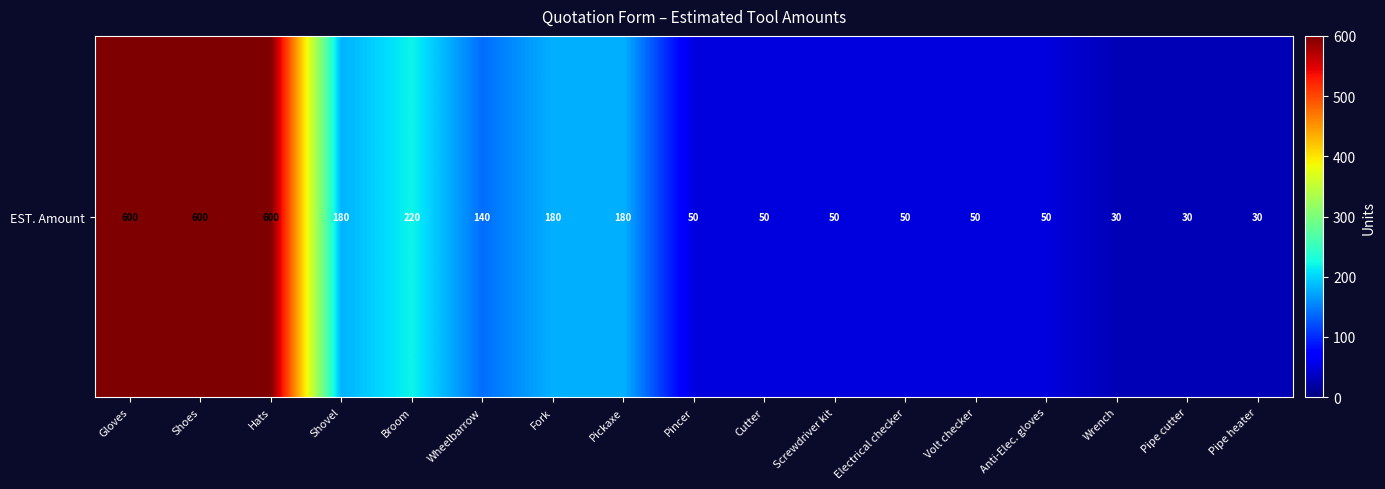

Count the number of data series in this chart.

1